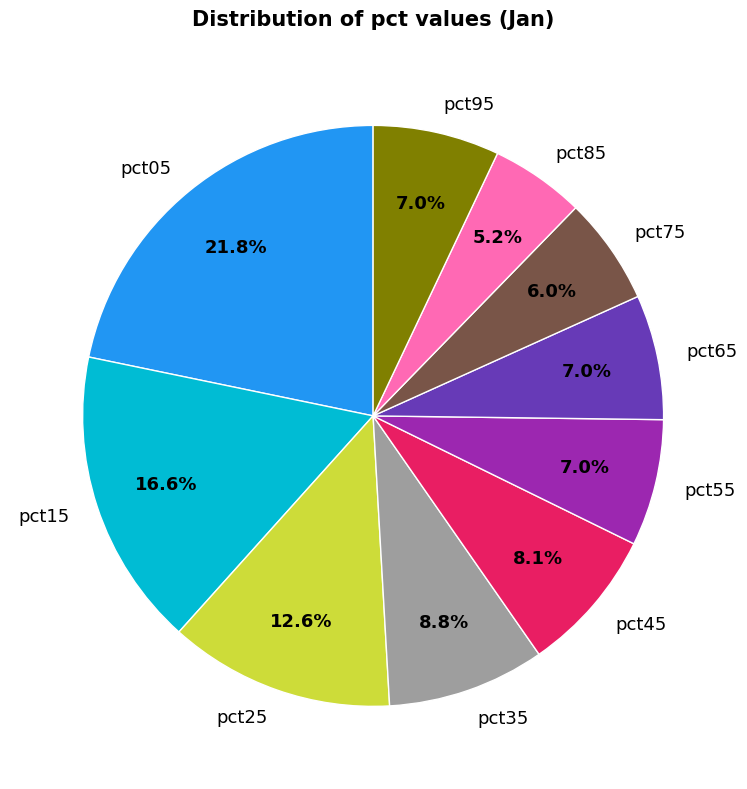

What is the smallest slice in the pie chart?

pct85